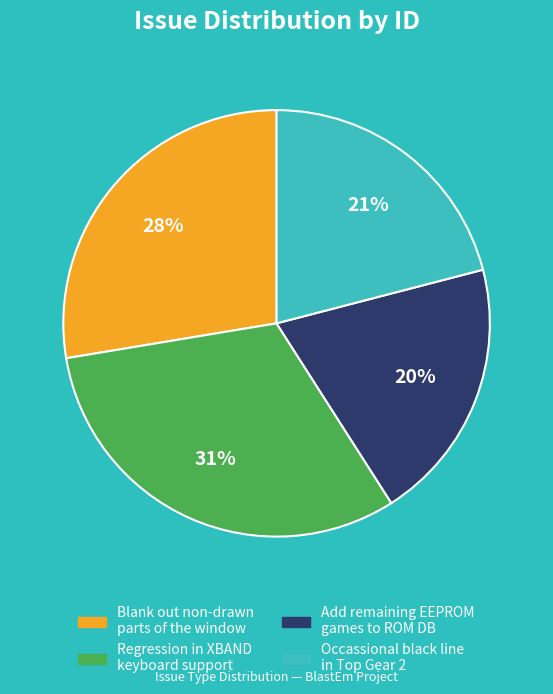

Rank the categories by value from highest to lowest.

Regression in XBAND keyboard support, Blank out non-drawn parts of the window, Occassional black line in Top Gear 2, Add remaining EEPROM games to ROM DB